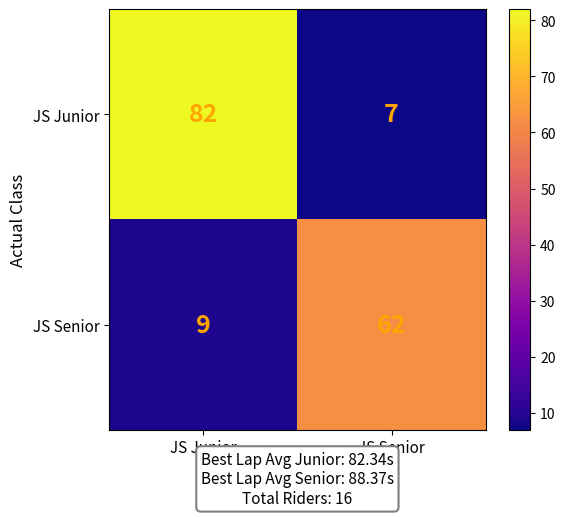

What is the approximate value of JS Senior at JS Junior?

9